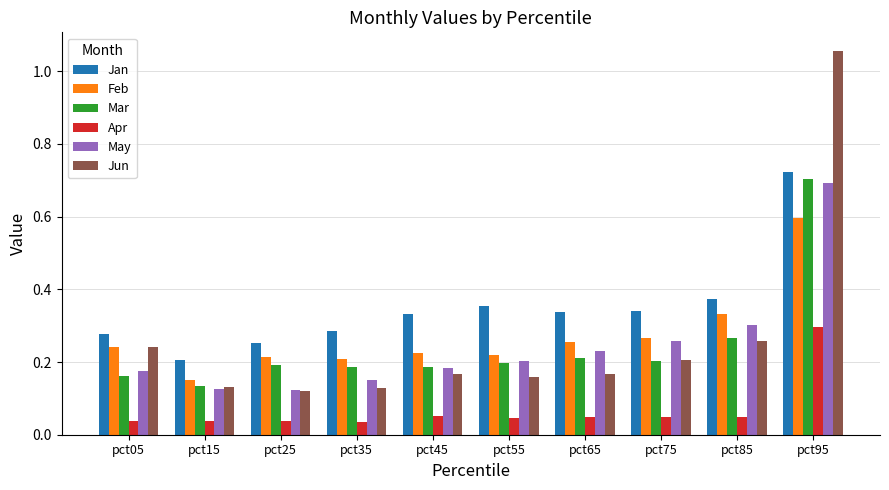

What is the total value across all series at pct65?

1.2